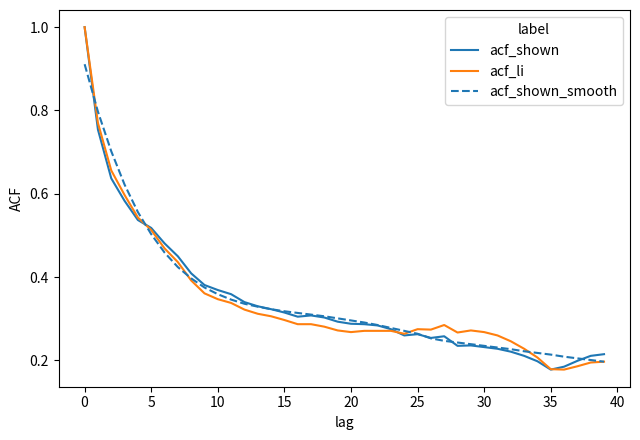

What is the maximum value shown in the chart?

1.0